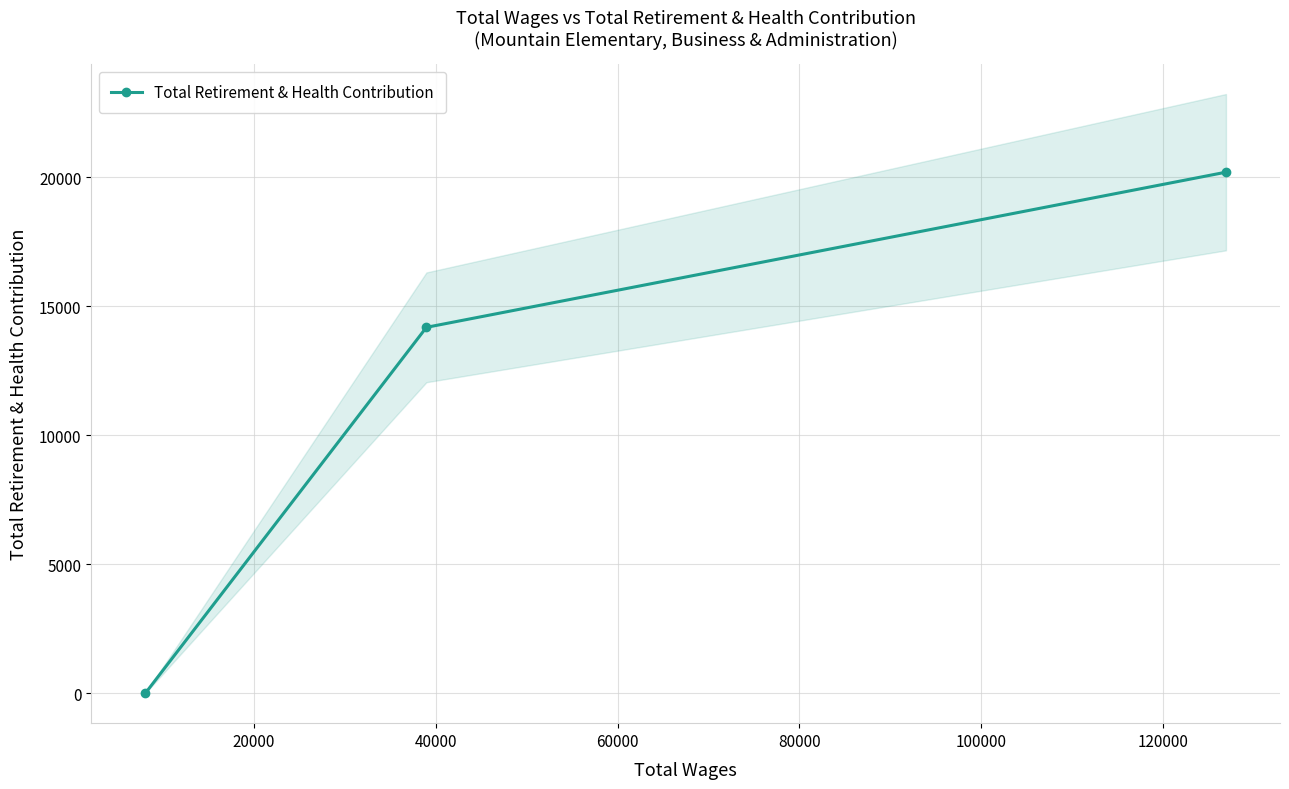

What is the maximum value for Total Retirement & Health Contribution?

20192